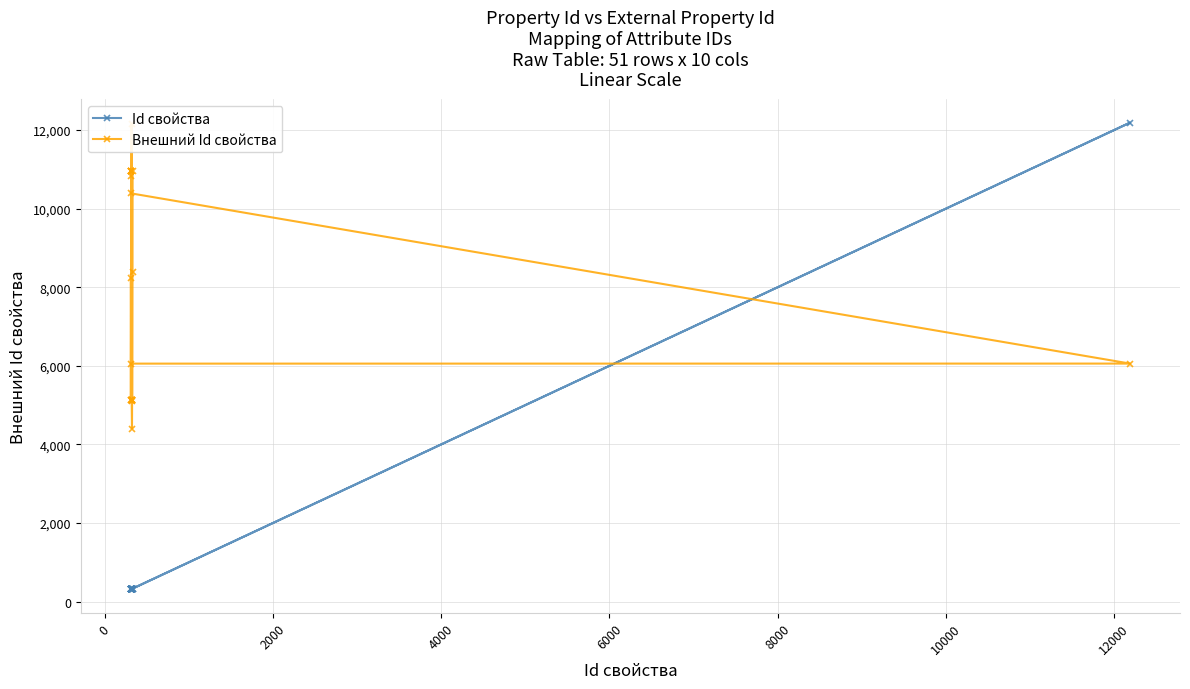

Which series has the widest spread of values?

Id свойства